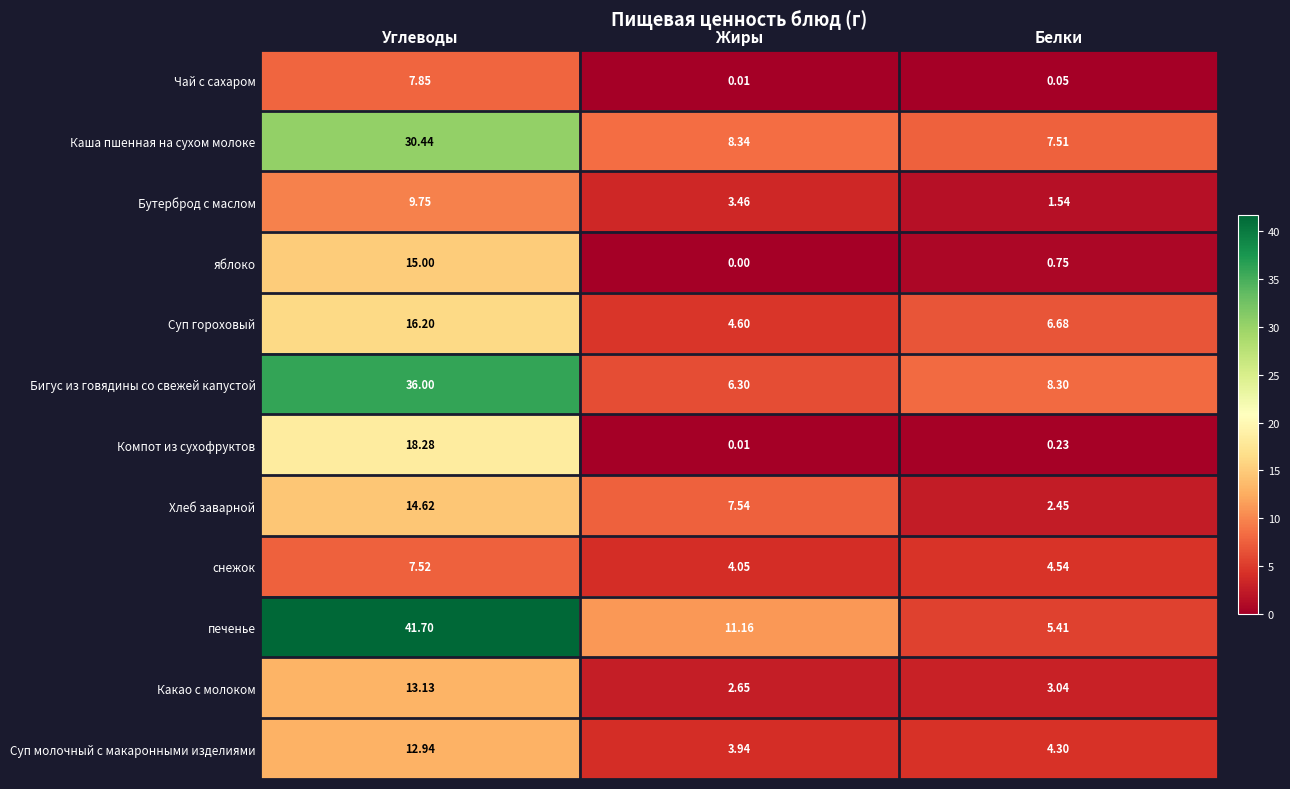

Which series has the largest total across all categories?

печенье